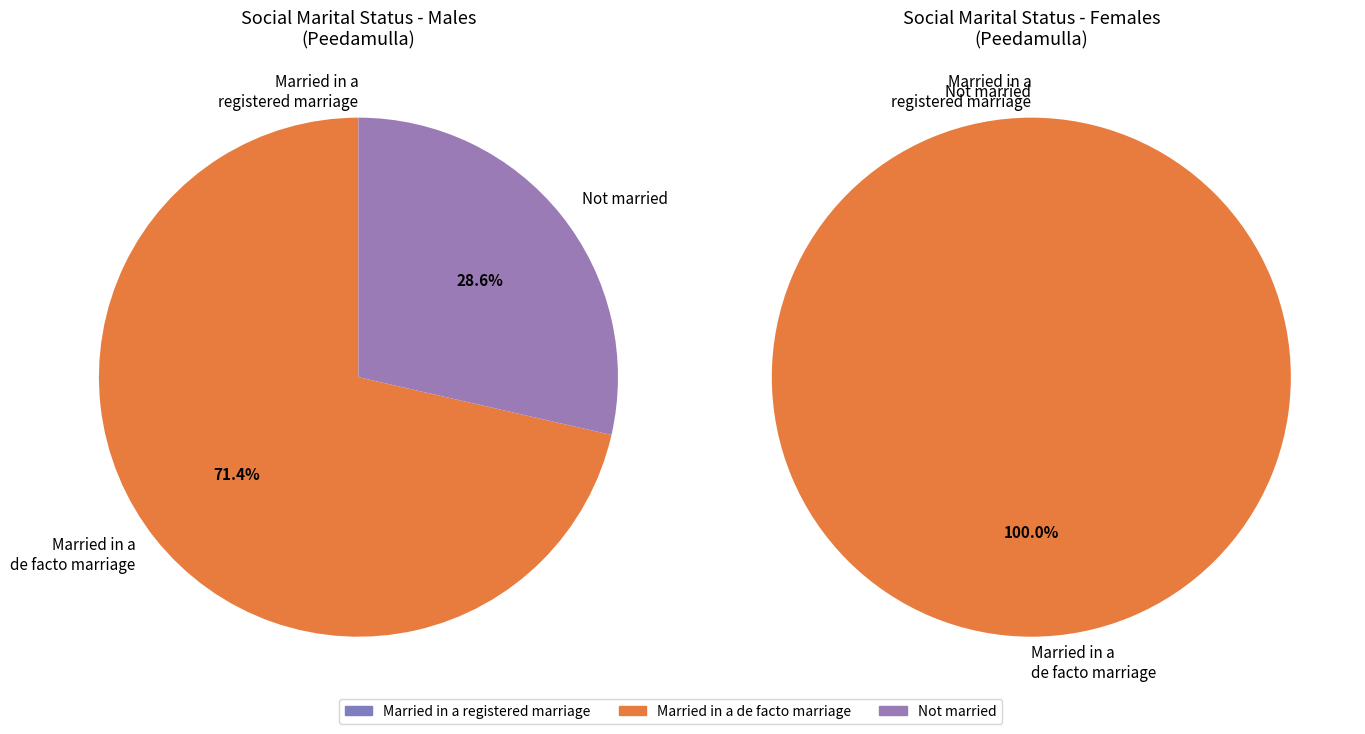

Does Married in a registered marriage represent more than half of the total?

No